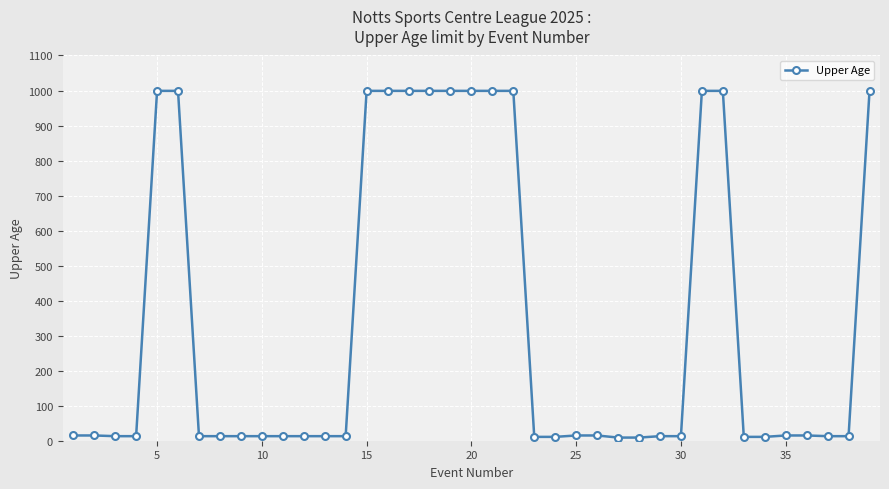

What is the greatest value displayed?

999